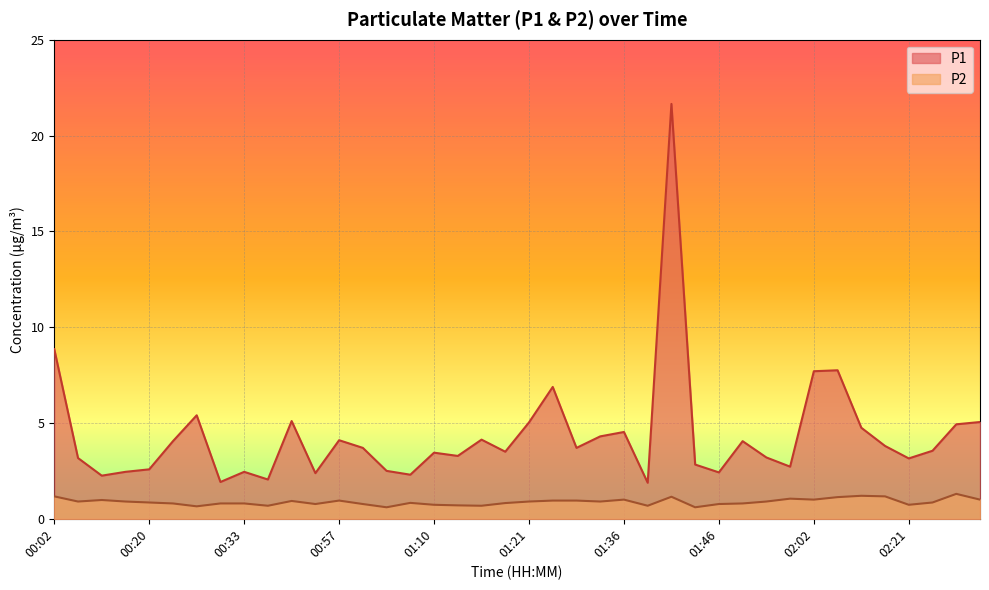

What is the difference between the highest and lowest values at 02:02?

6.7